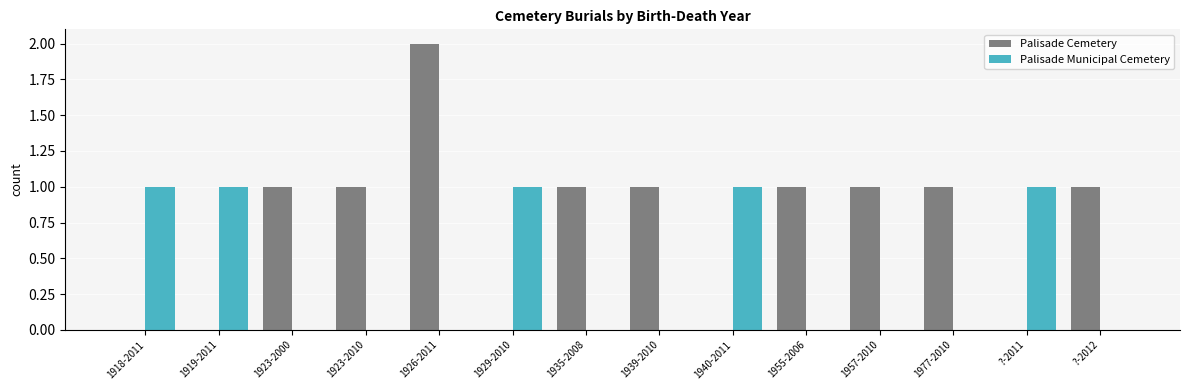

Is it true that Palisade Cemetery equals 0 at 1929-2010?

True